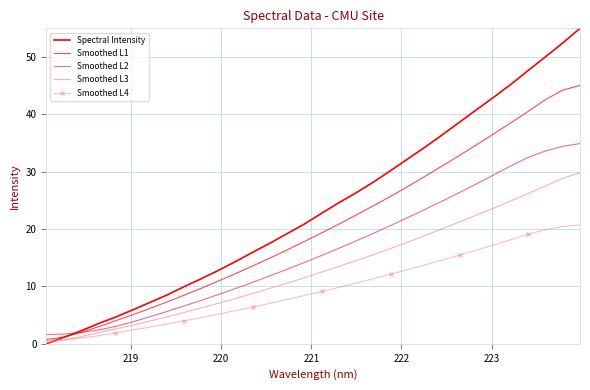

At how many categories does at least one series exceed 11?

23